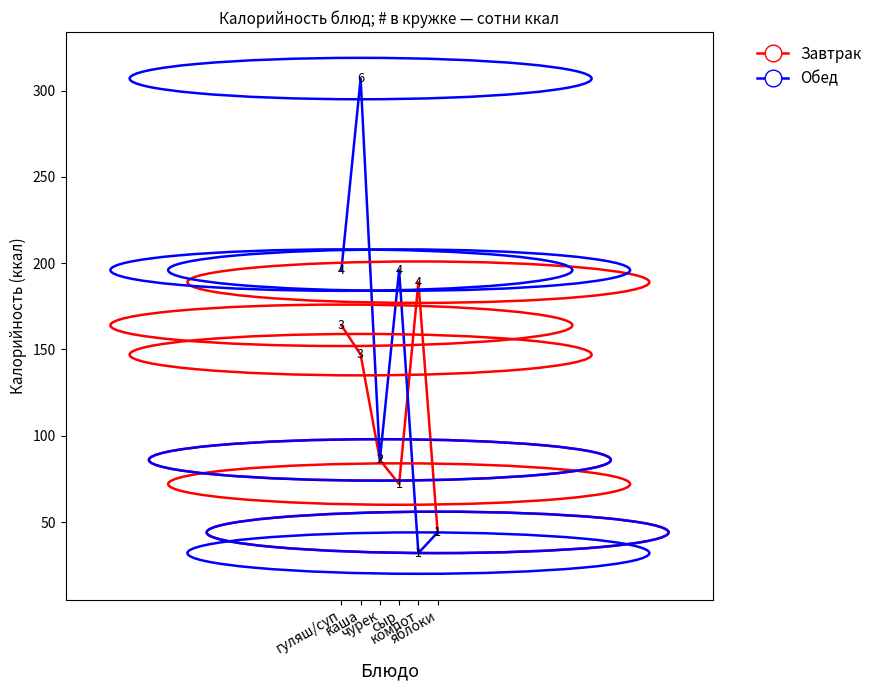

Reading left to right, transcribe all the data shown in this chart.

Завтрак: 164	147	86	72	189	44
Обед: 196	307	86	196	32	44